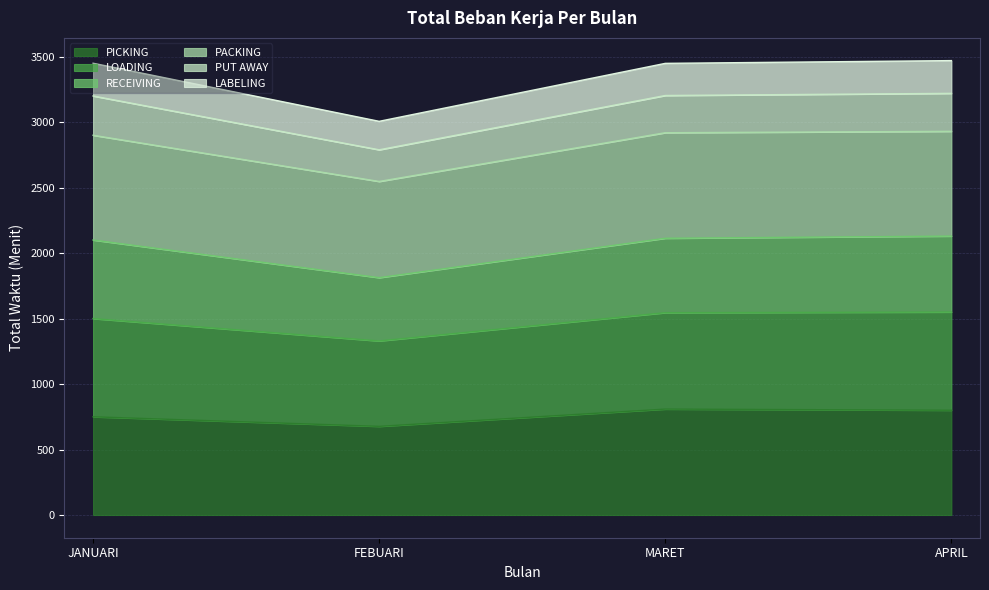

What is the total value across all series at FEBUARI?

3006.4